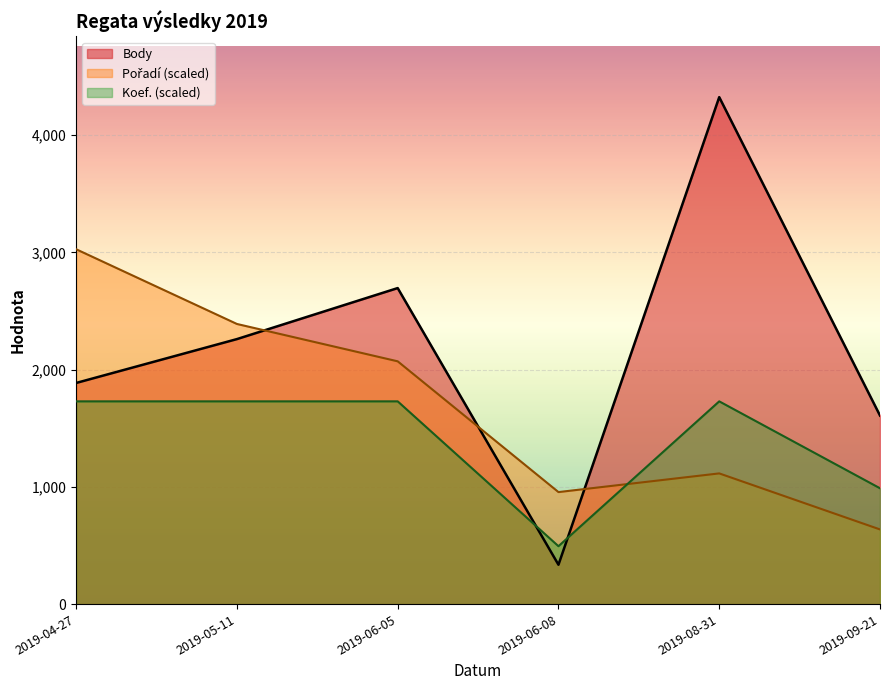

What is the difference between the maximum and minimum values in the Pořadí series?

2389.0